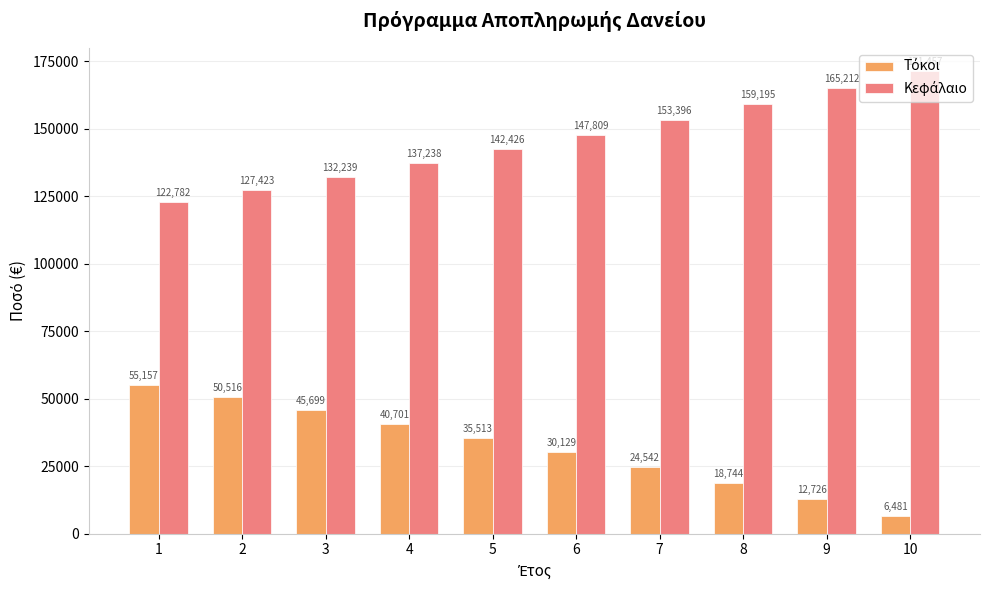

Which label corresponds to the smallest value in the chart?

10